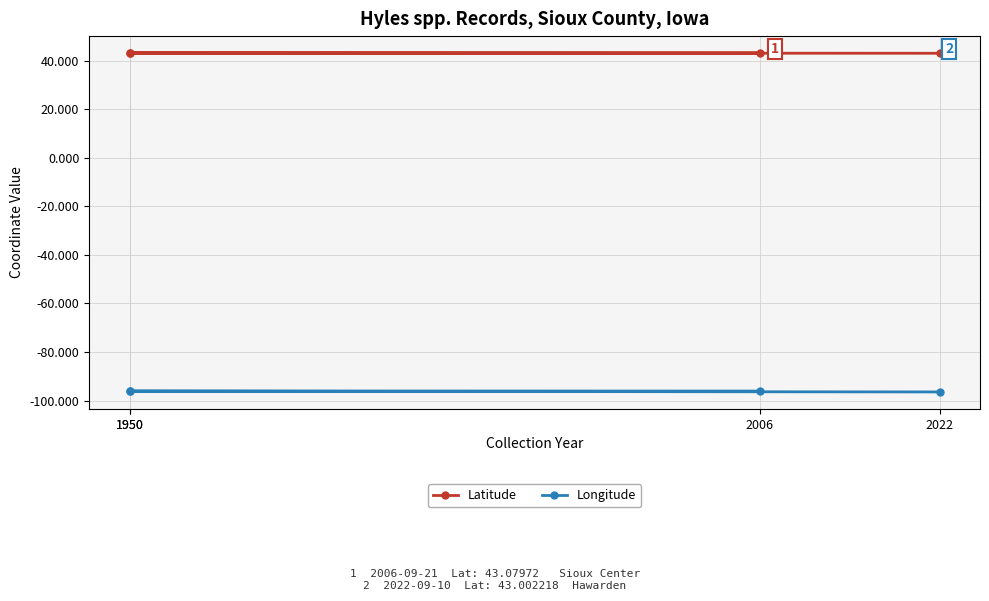

True or false: Longitude and Latitude intersect in this chart.

False